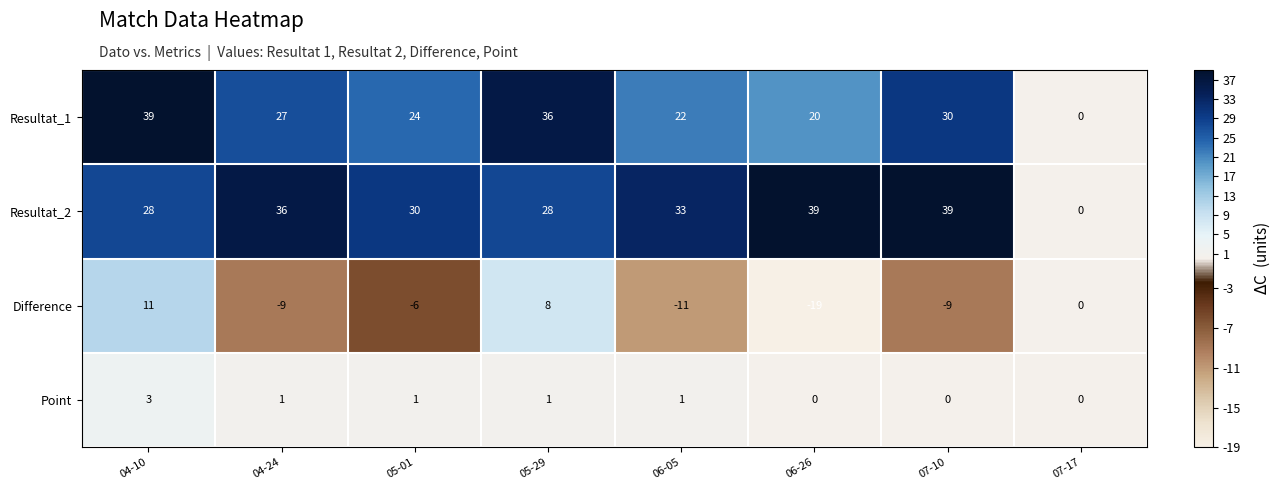

At which label is Difference closest to -4?

05-01